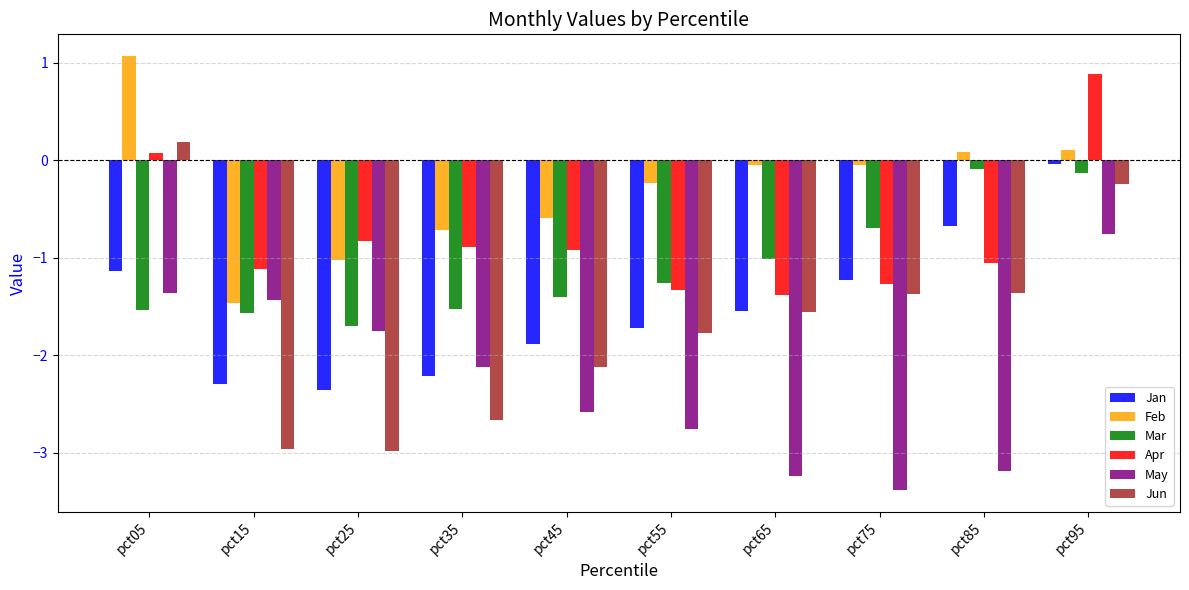

What is the difference between the highest and lowest values at pct45?

2.0